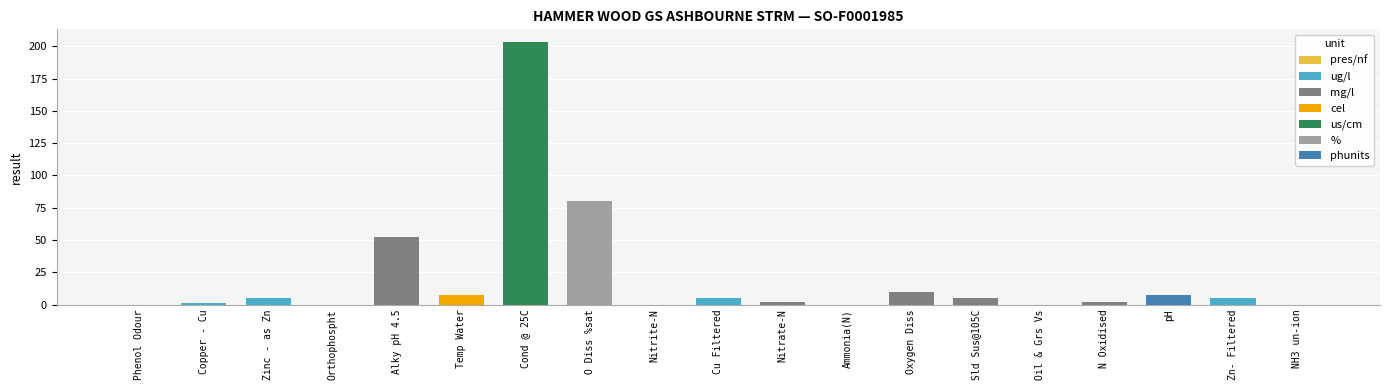

The chart shows a value of -107.4 at Phenol Odour. True or false?

False